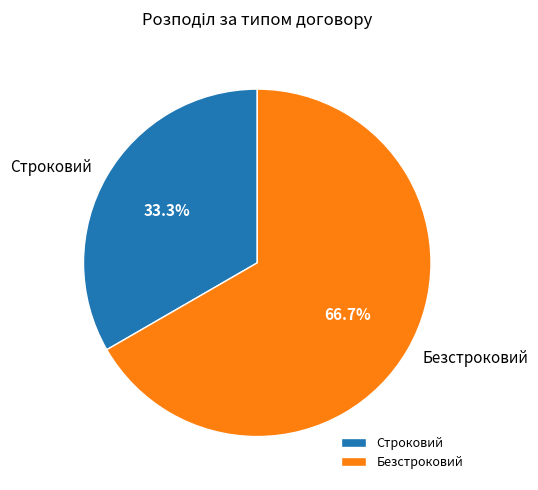

To the nearest percent, what percentage of the pie is Строковий?

33%